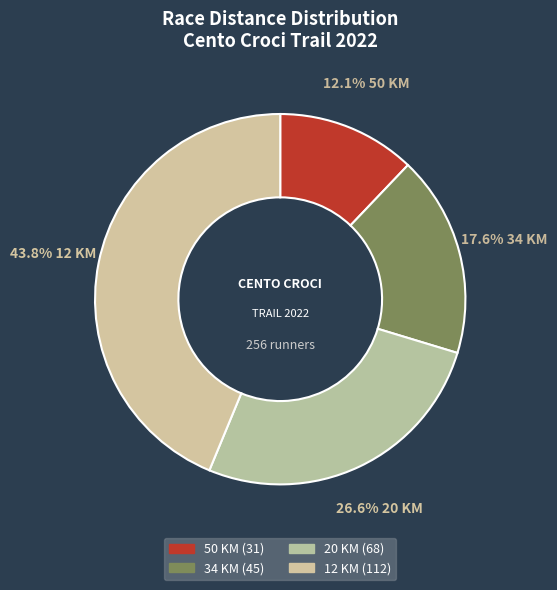

Approximately how many times larger is the value at 12 KM compared to 50 KM?

3.6